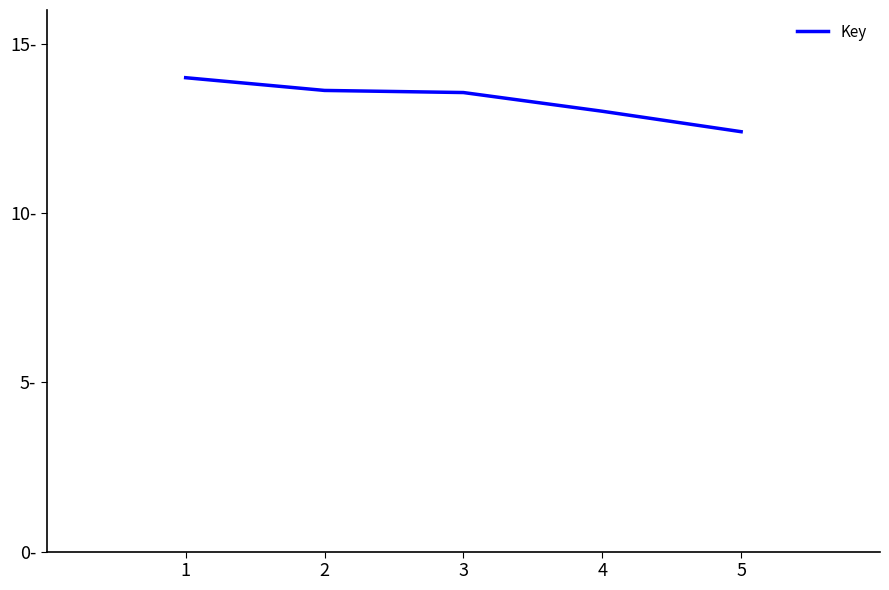

What is the change in value from 4 to 5?

-0.6